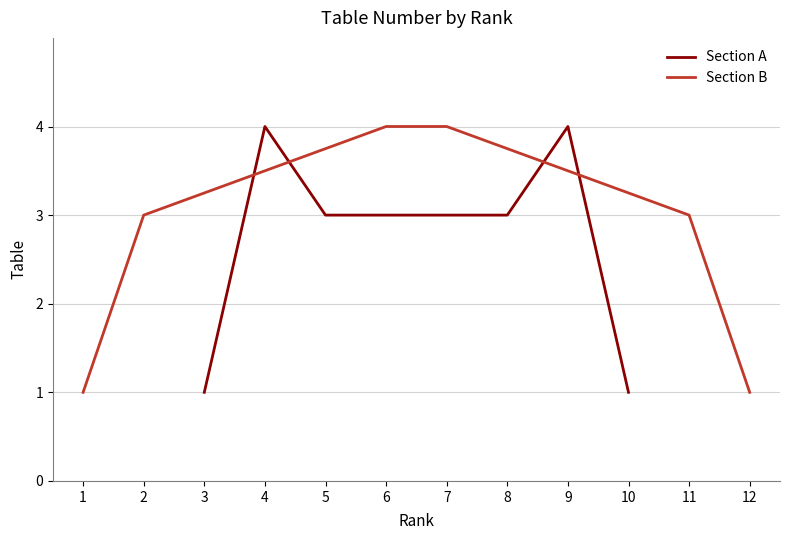

True or false: Section A and Section B cross at least once.

True